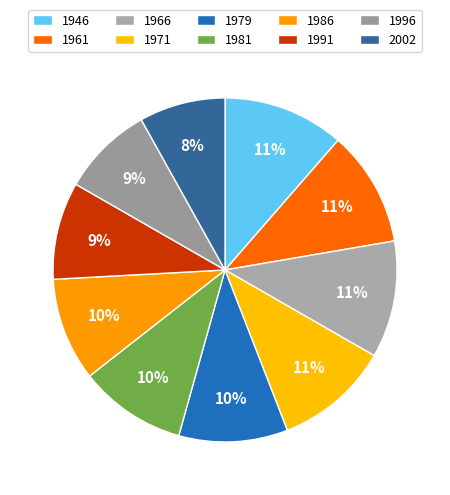

Is there a majority slice in this chart?

No